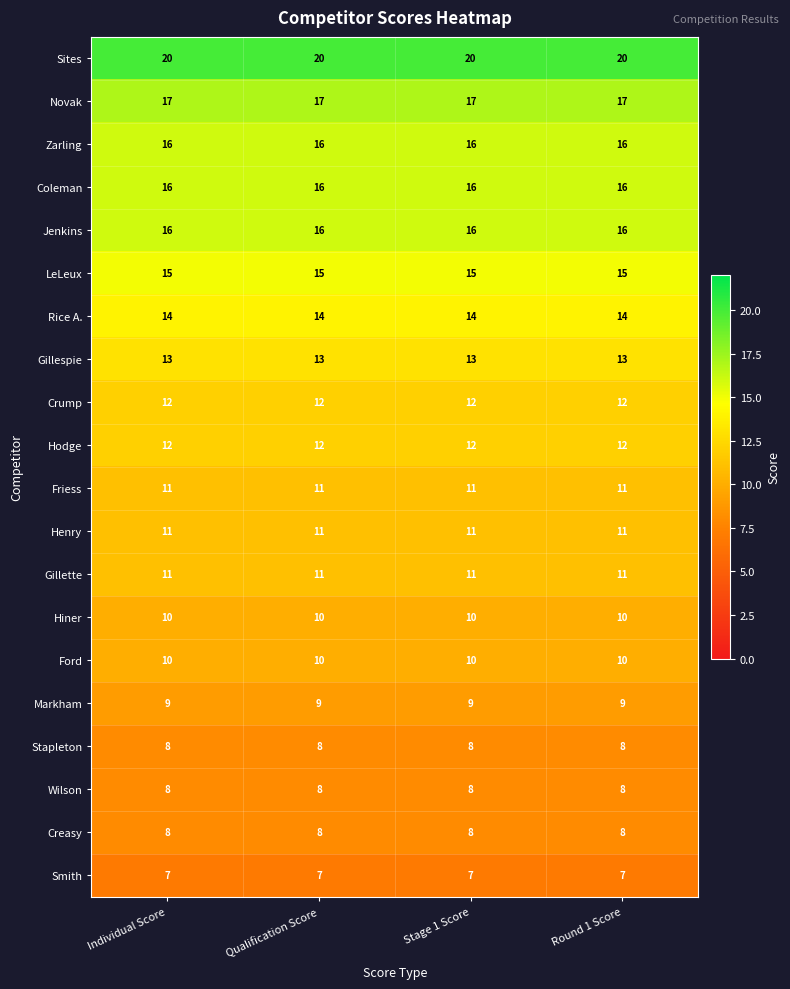

What is the difference between the highest and lowest values at Round 1 Score?

13